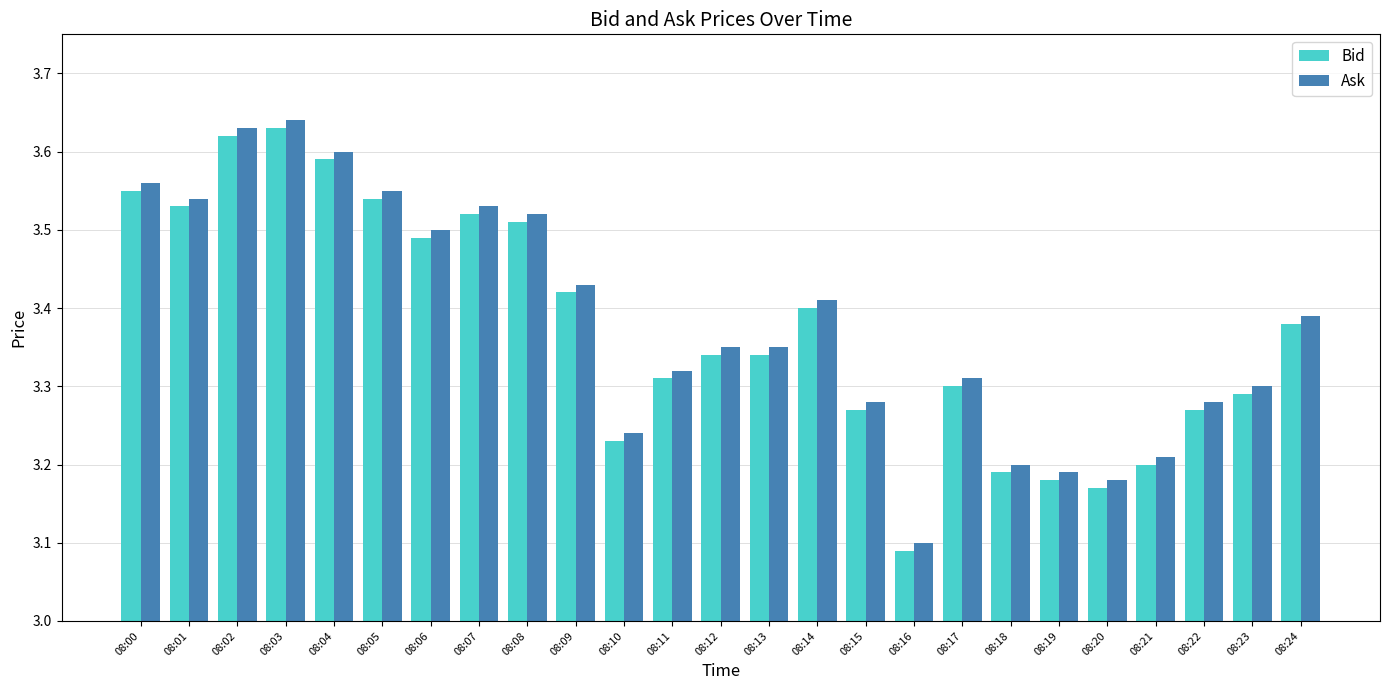

At how many categories does at least one series exceed 3?

25